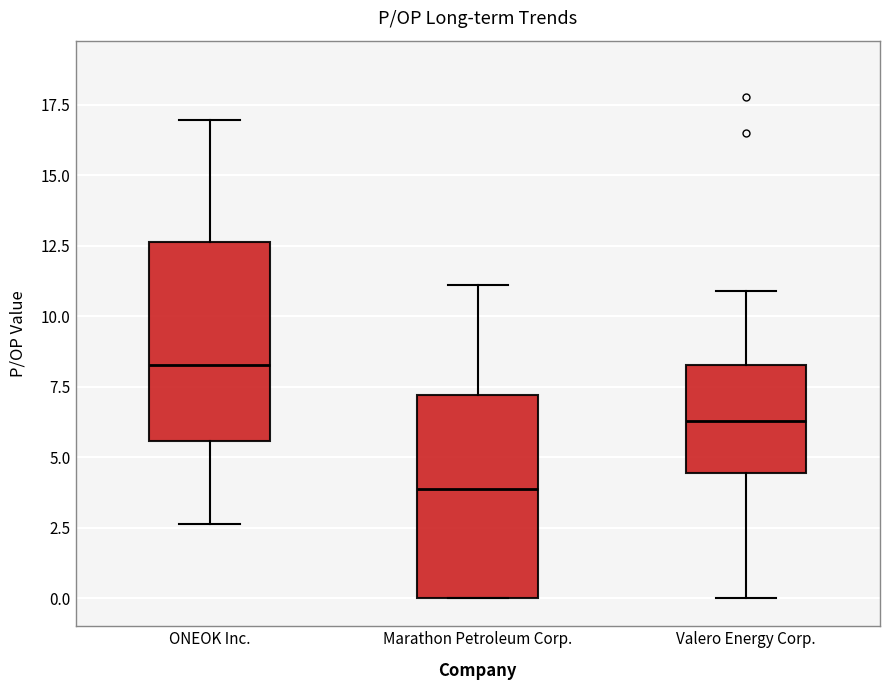

Which box's median line is the lowest?

Marathon Petroleum Corp.